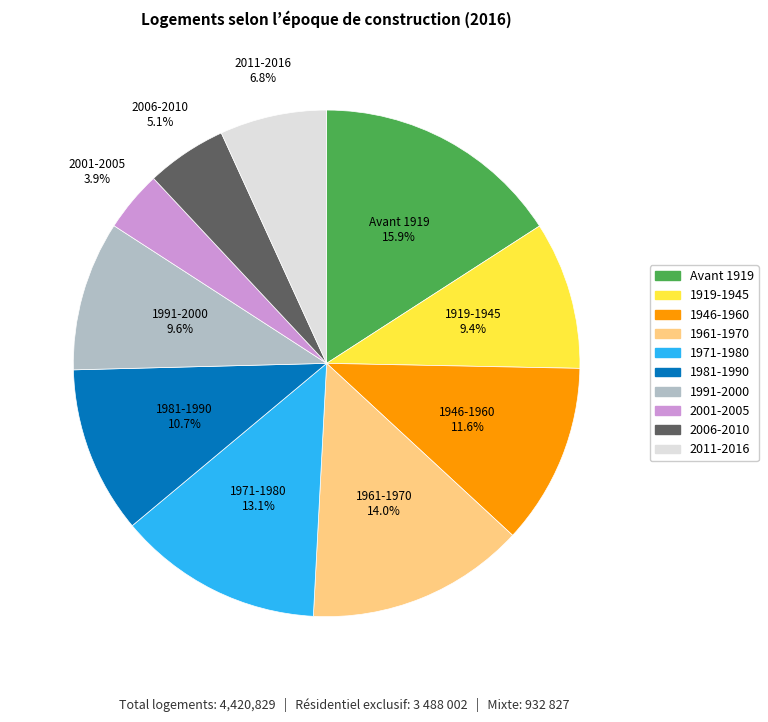

What percentage is the 1961-1970 slice, to the nearest percent?

14%